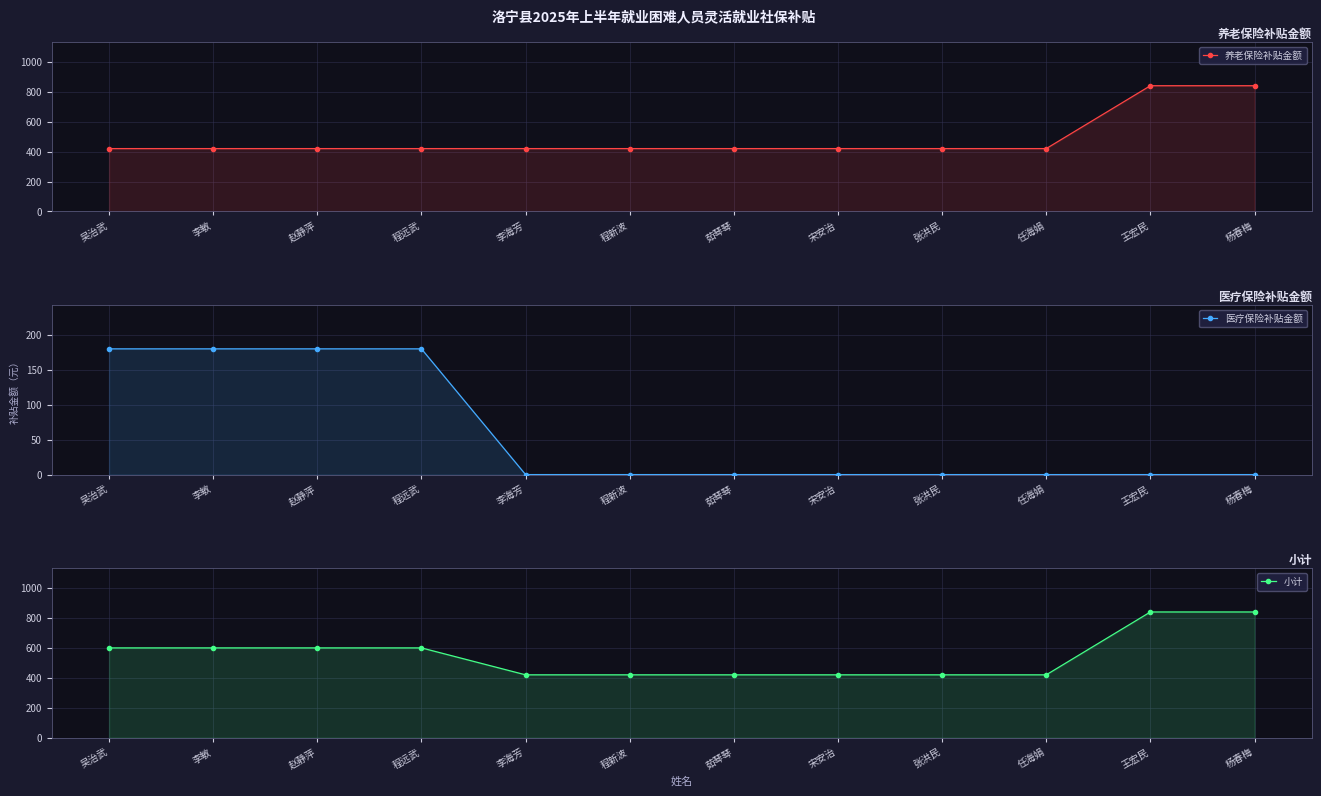

What position from the right is 李敏?

11